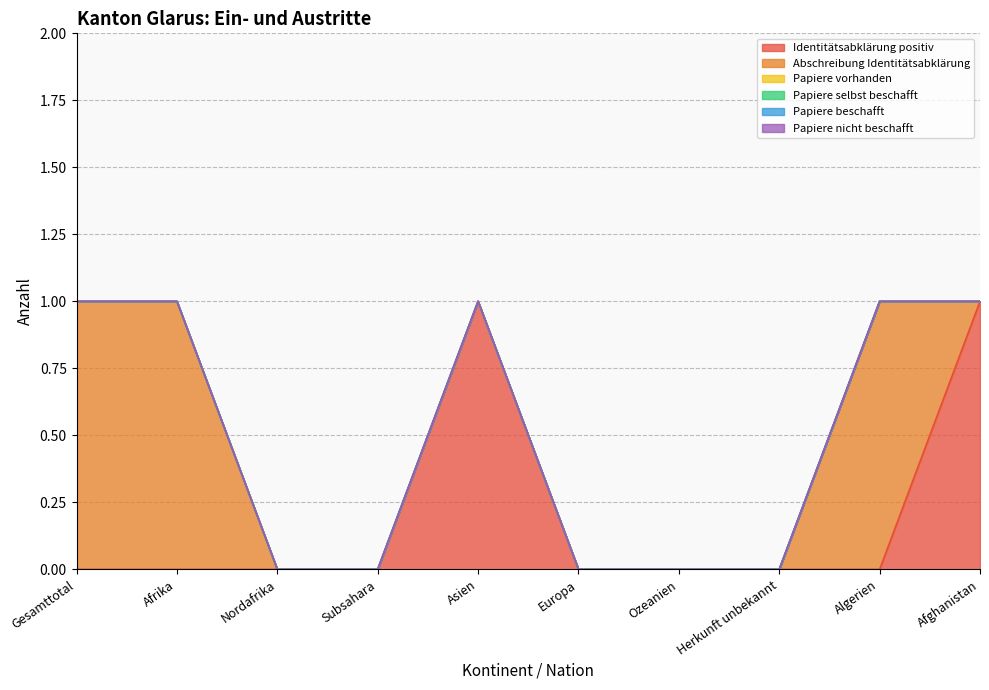

Is the value of Papiere beschafft at Algerien greater than the value of Papiere vorhanden at Europa?

No